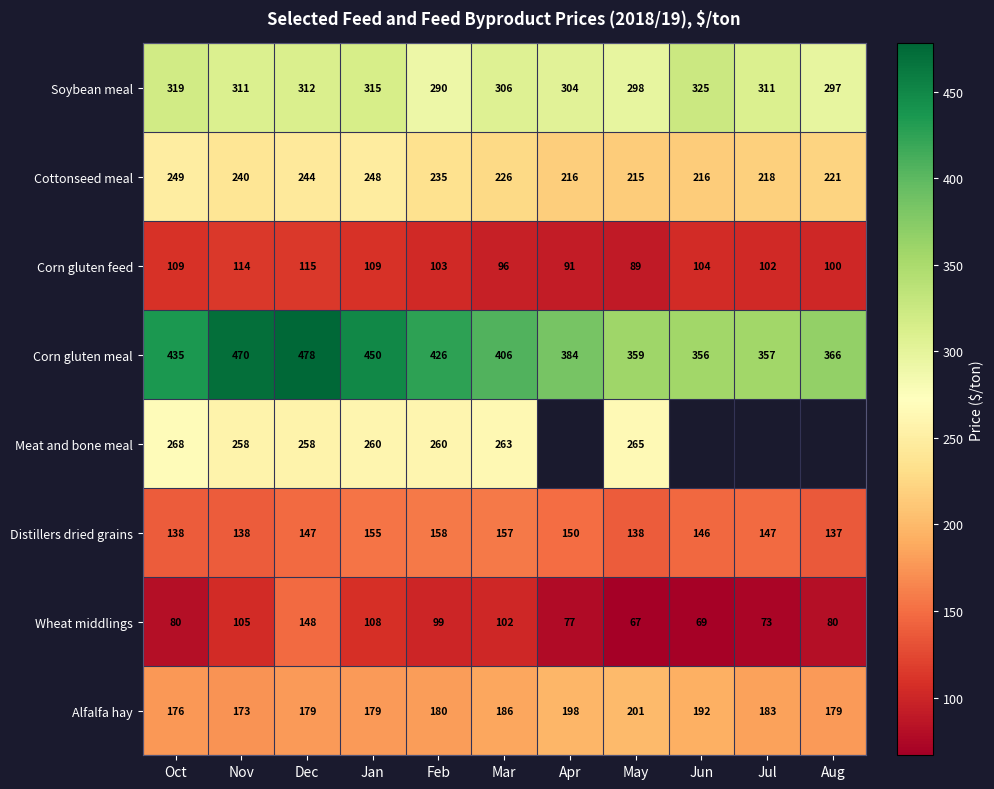

Is the value of Wheat middlings at Jun greater than the value of Cottonseed meal at Aug?

No